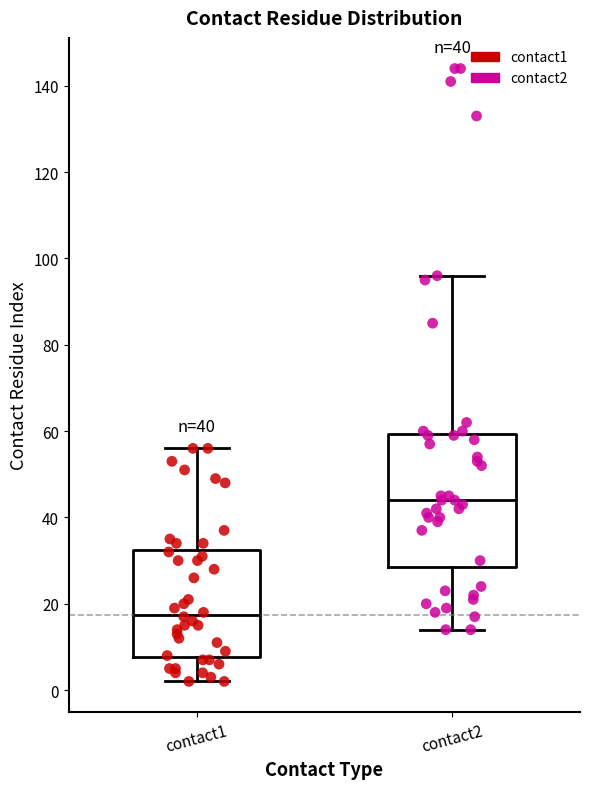

Which box is the tallest, from its lower edge to its upper edge?

contact2